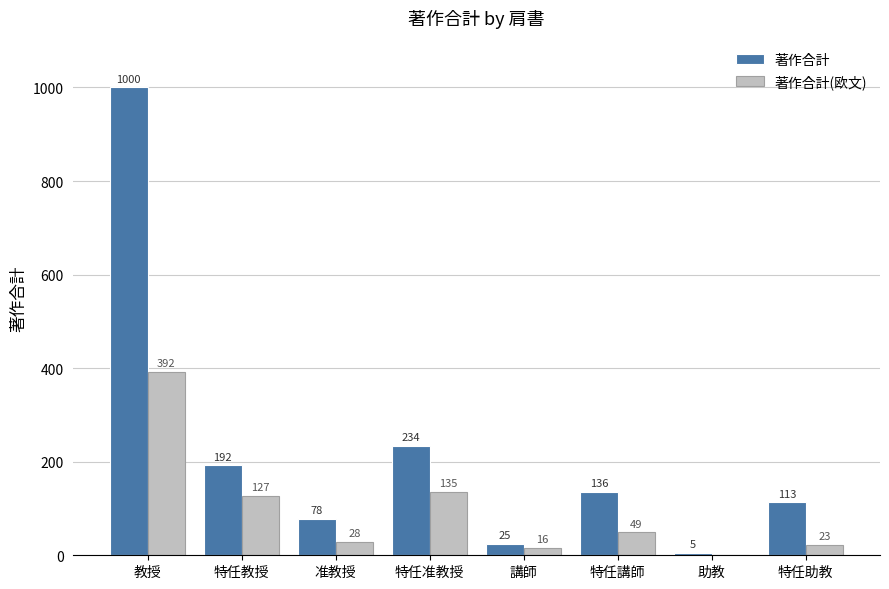

Is it true that 著作合計(欧文) equals 127 at 特任教授?

True